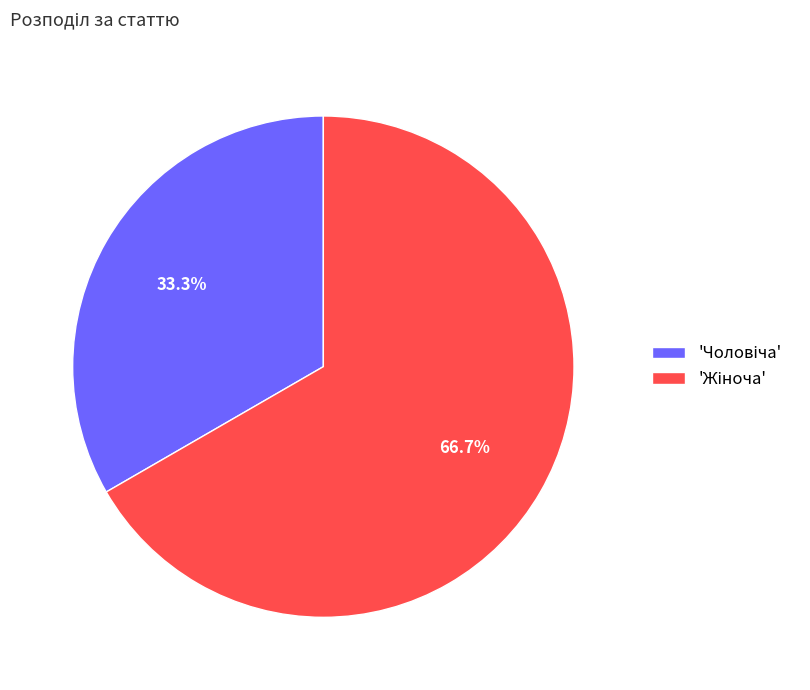

Is there any slice that represents more than half of the pie?

Yes